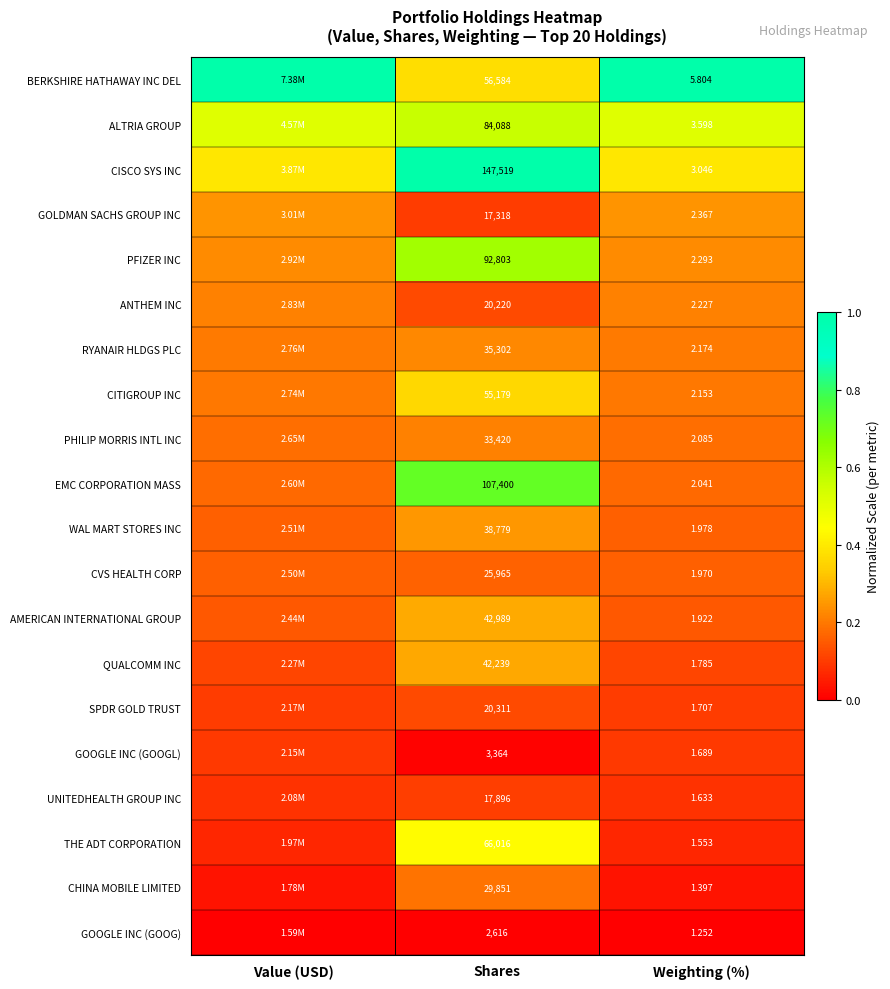

What is the total value across all series at Shares?

939859.0